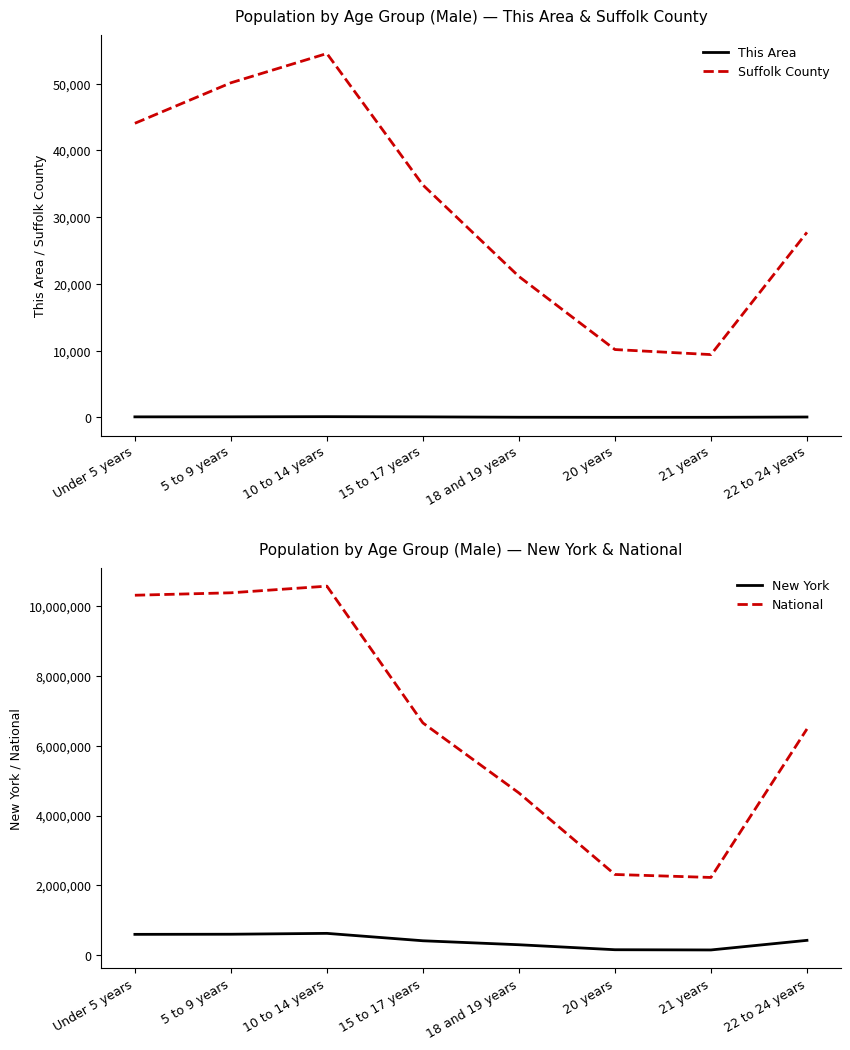

What is the difference between the This Area values at 5 to 9 years and 15 to 17 years?

6